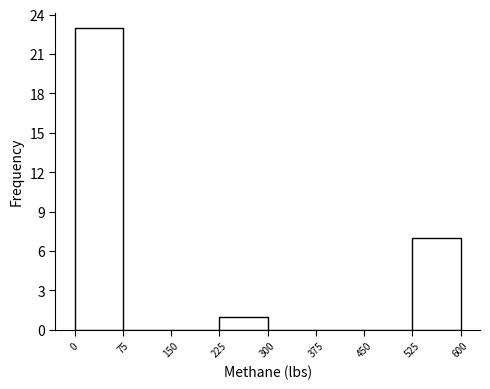

What is the height of the bar covering 0 to 75 on the x-axis? The values are not printed on the chart, so give them approximately, as read against the axis.

23